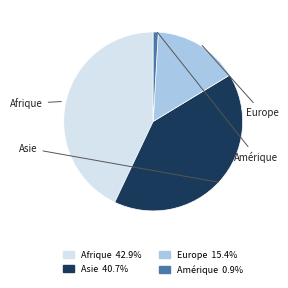

How many slices are in this pie chart?

4